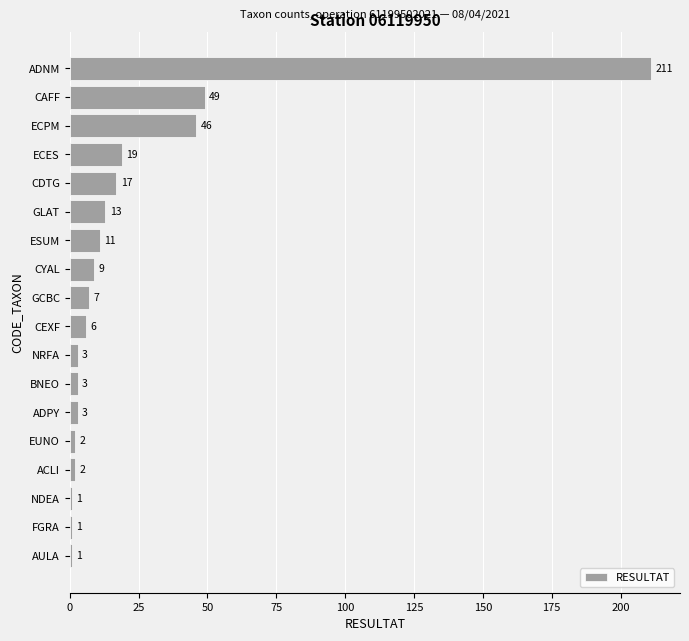

The chart shows a value of 46 at ECPM. True or false?

True